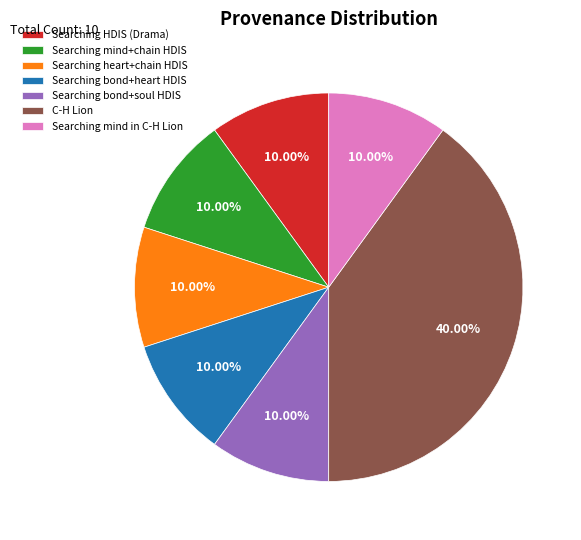

Which slice is the largest?

C-H Lion